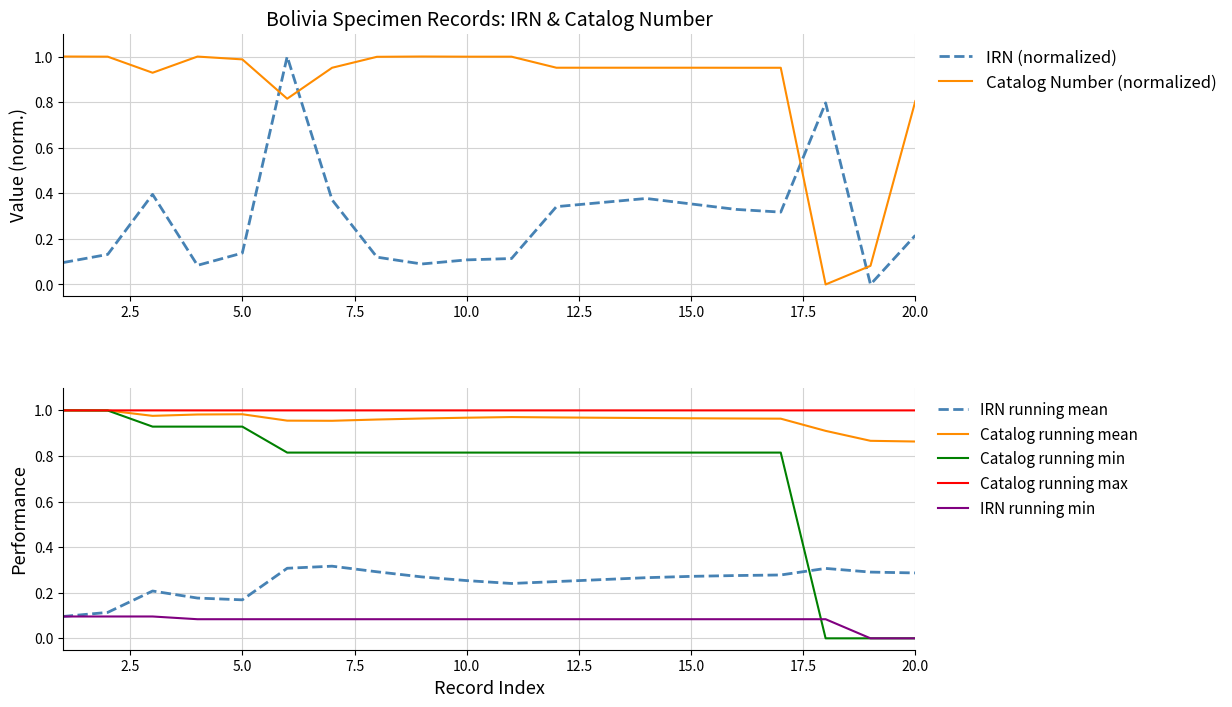

The value of Catalog Number (normalized) at 10.0 is 0.3. True or false?

False